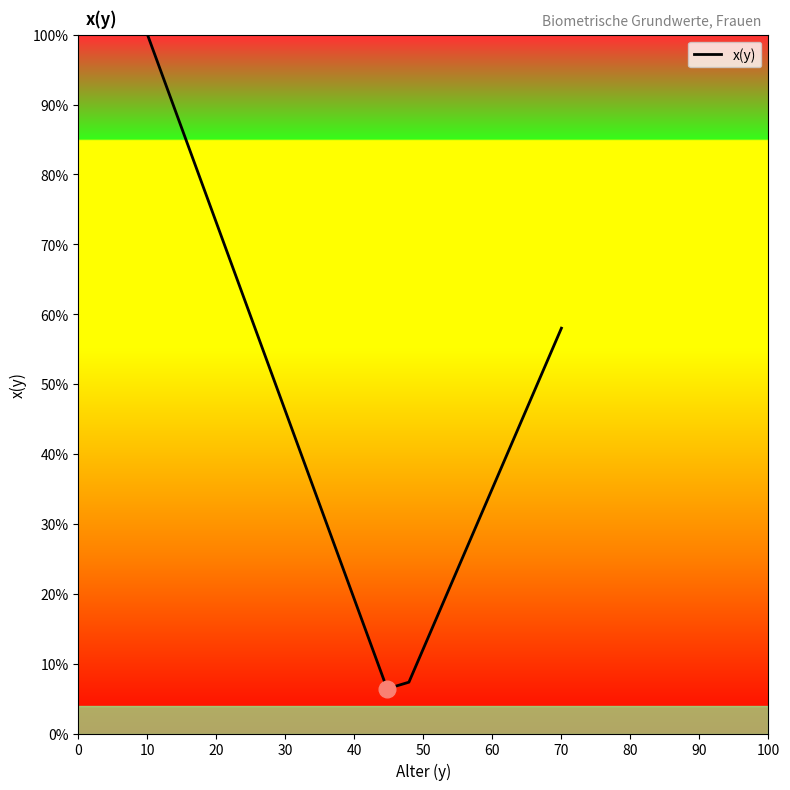

What is the difference between the maximum and minimum values?

93.6